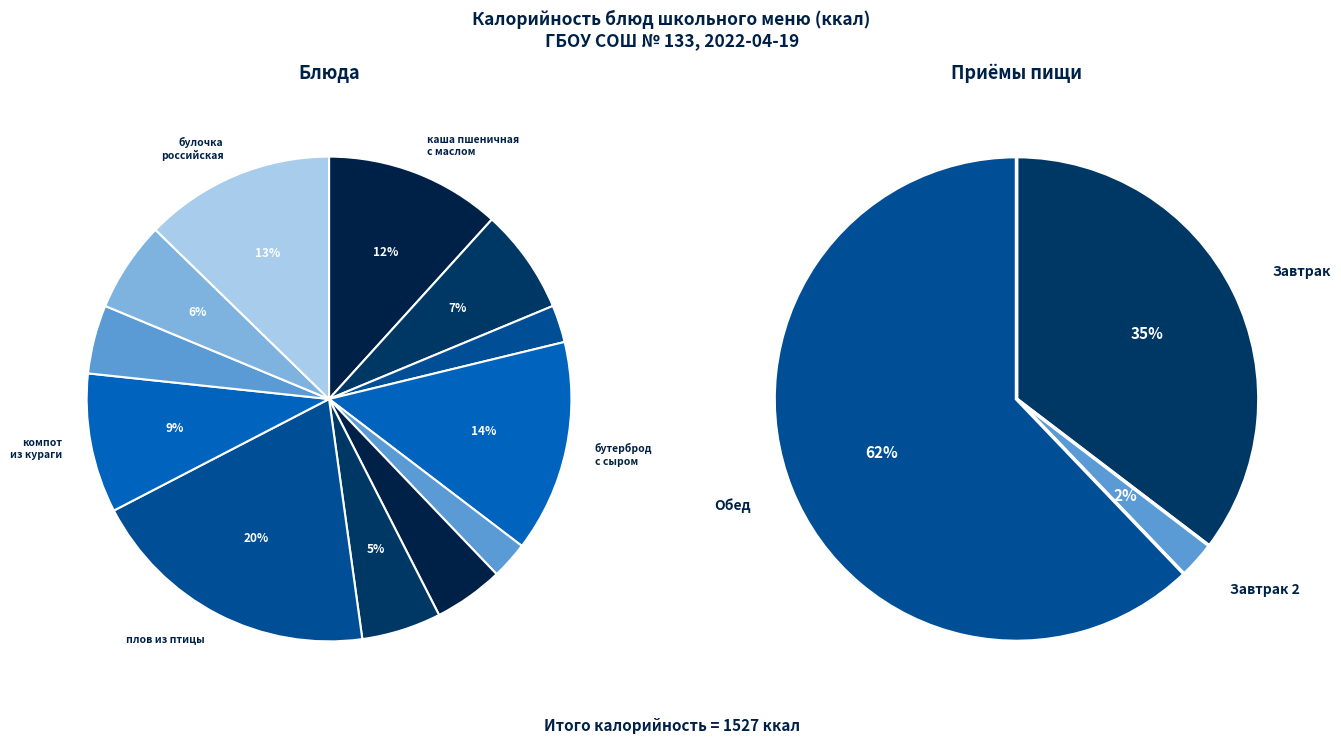

How many slices are in this pie chart?

12